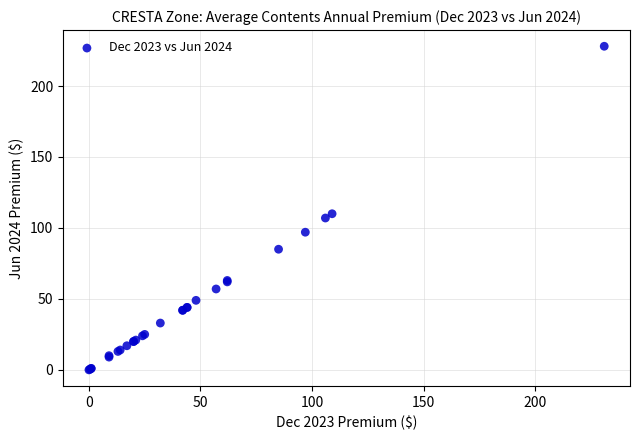

What Y value in the scatter plot is closest to 114?

110.0